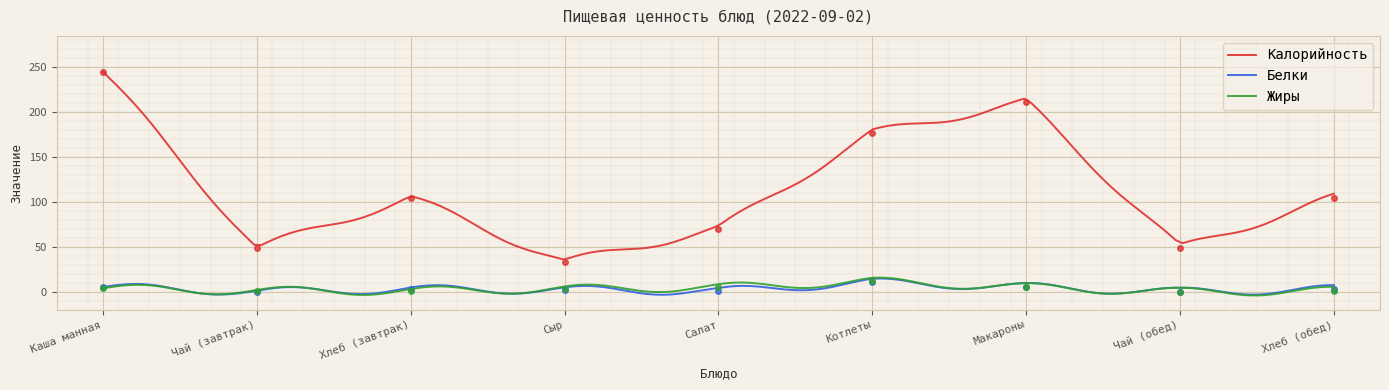

Reading right to left, what are all the values shown in this chart?

Калорийность: 104.8	48.7	211.1	176.8	70.0	33.1	104.8	48.7	244.9
Белки: 3.1	0.1	5.5	10.7	0.8	2.3	3.1	0.2	5.5
Жиры: 1.2	0.0	5.3	11.7	5.1	3.3	1.2	1.1	4.0